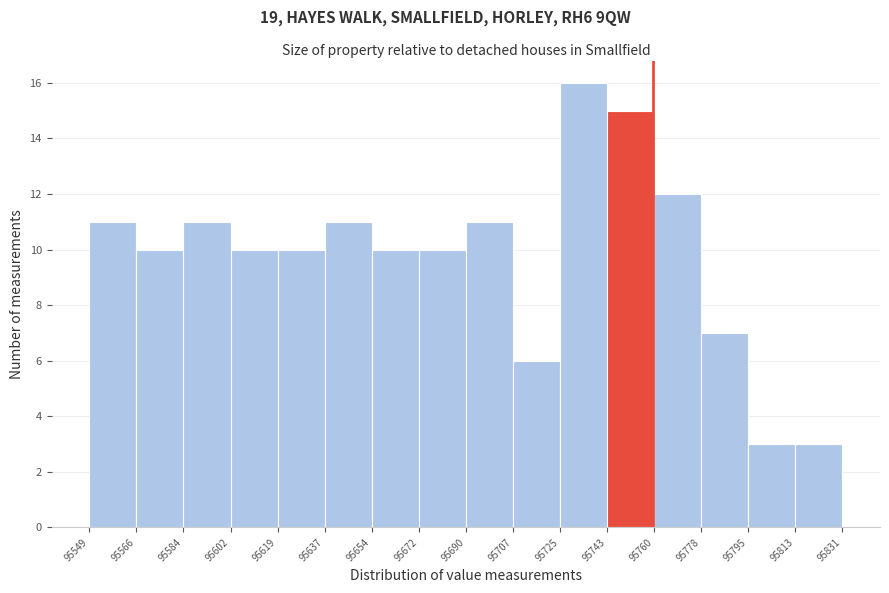

Which range on the x-axis has the tallest bar?

95725 to 95743